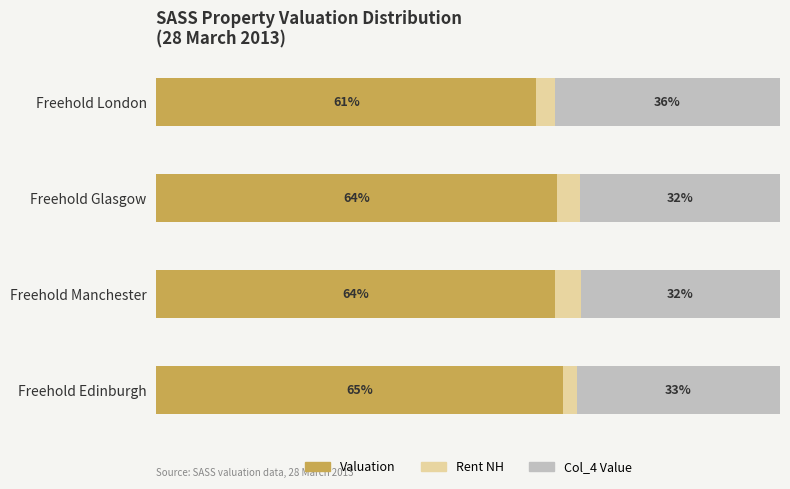

At which label does Valuation reach its minimum?

Freehold London